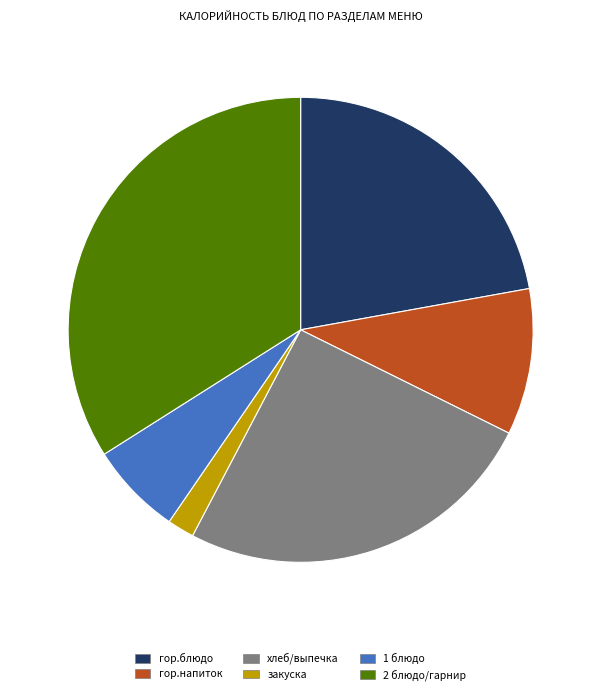

Which slice is the smallest?

закуска